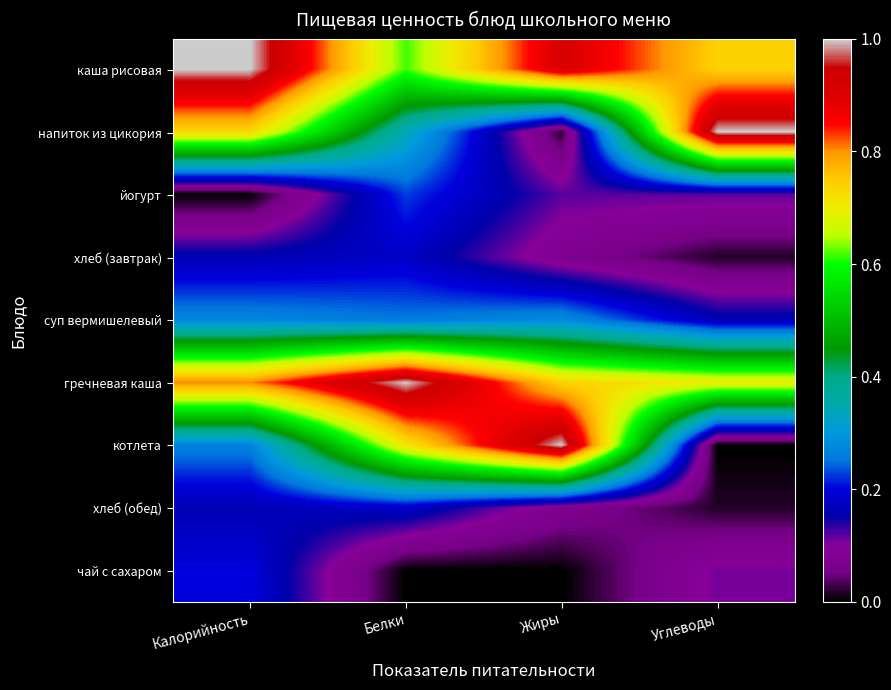

Rank the series at Белки from highest to lowest value.

гречневая каша, котлета, каша рисовая, напиток из цикория, суп вермишелевый, йогурт, хлеб (завтрак), хлеб (обед), чай с сахаром